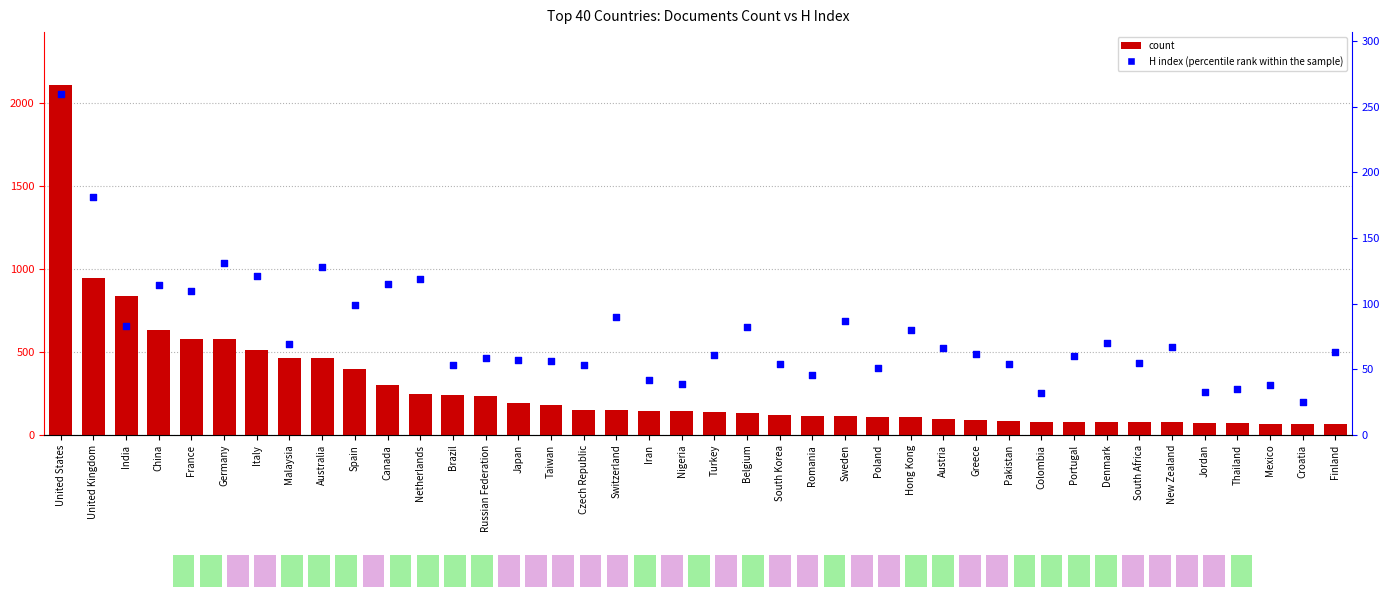

At how many categories does at least one series exceed 1542?

1